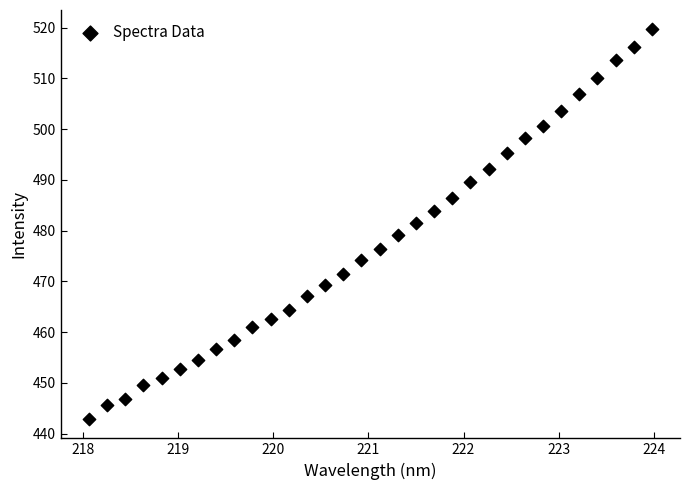

What is the range of Y values (max minus min)?

76.7